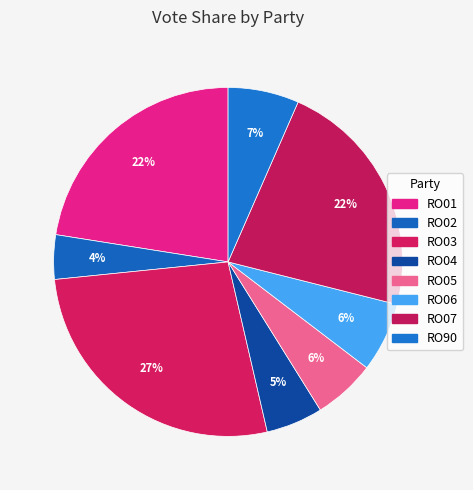

What percentage is the RO03 slice, to the nearest percent?

27%